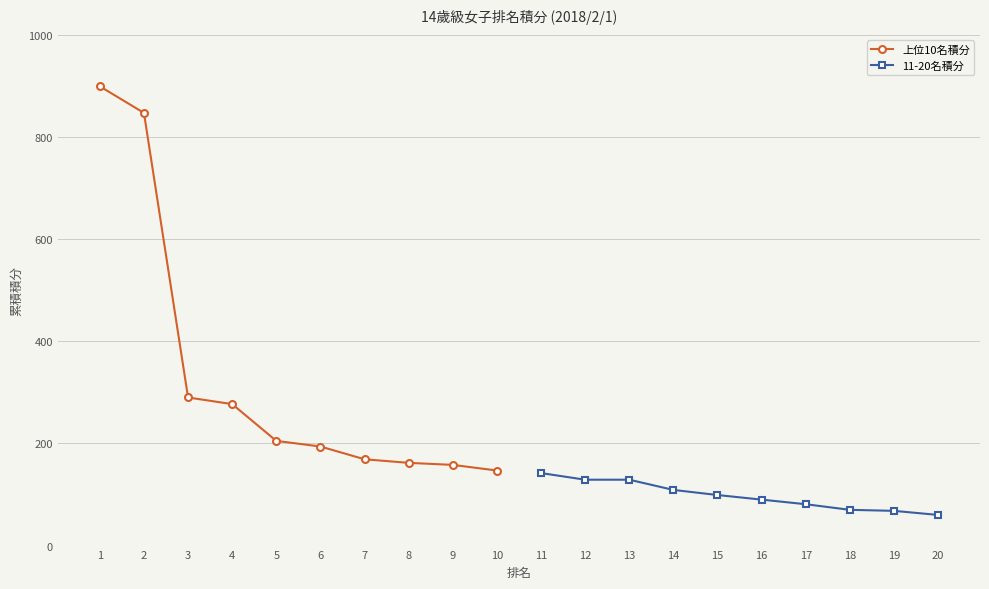

What is the value of the 上位10名積分 point at the 3rd from the left?

290.0